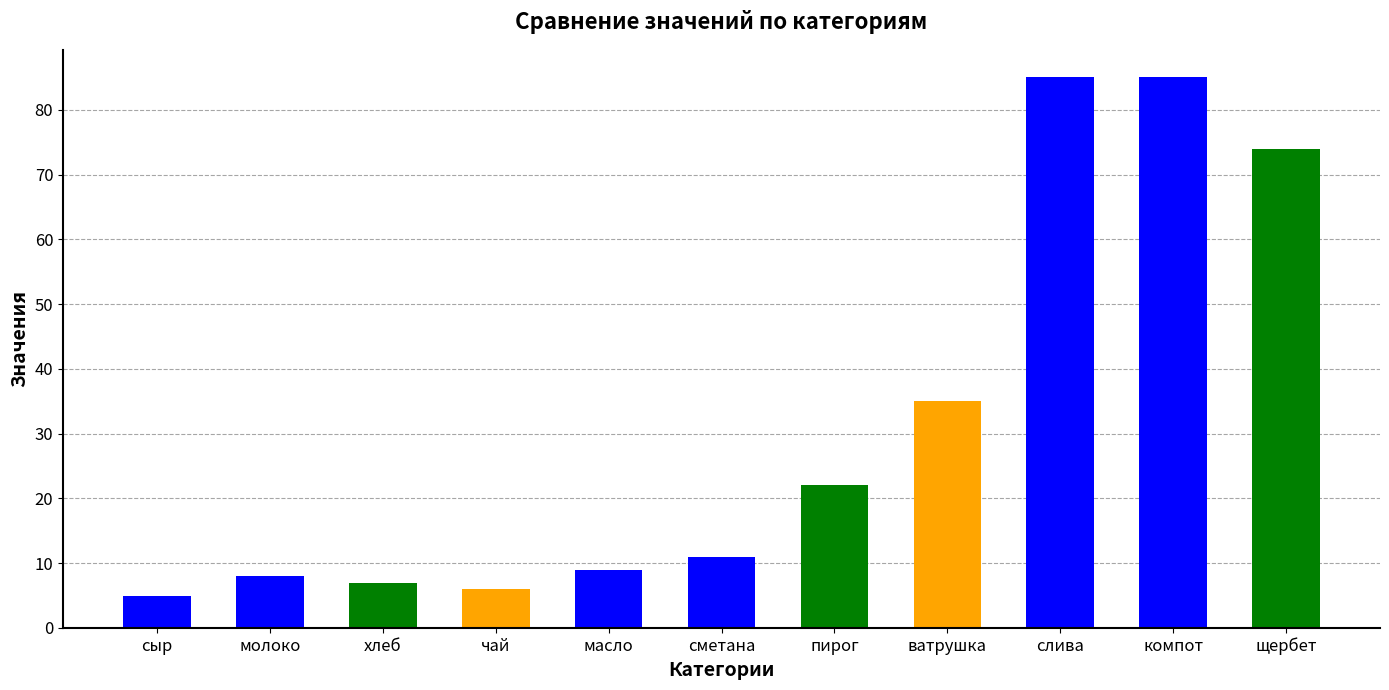

True or false: the data shows 11 at сметана.

True